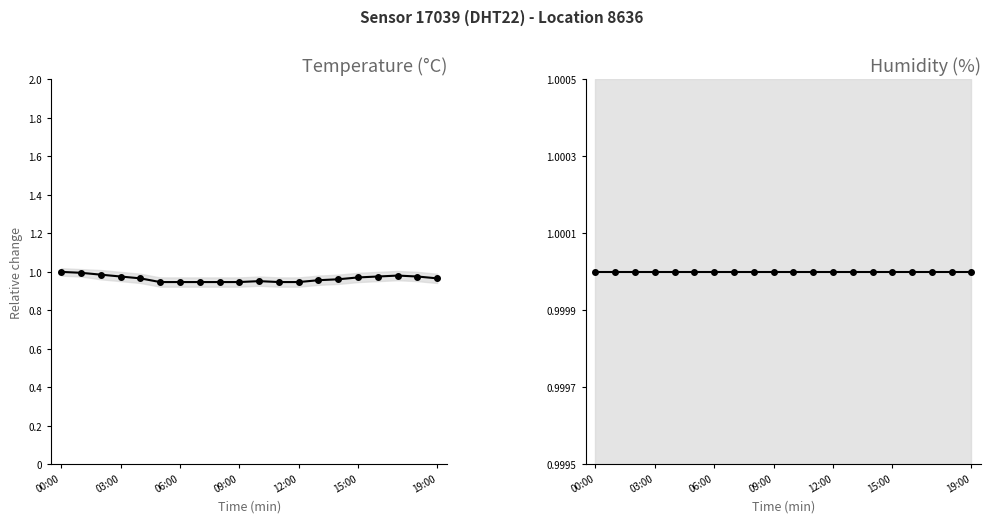

What is the label of the 7th point from the right?

13